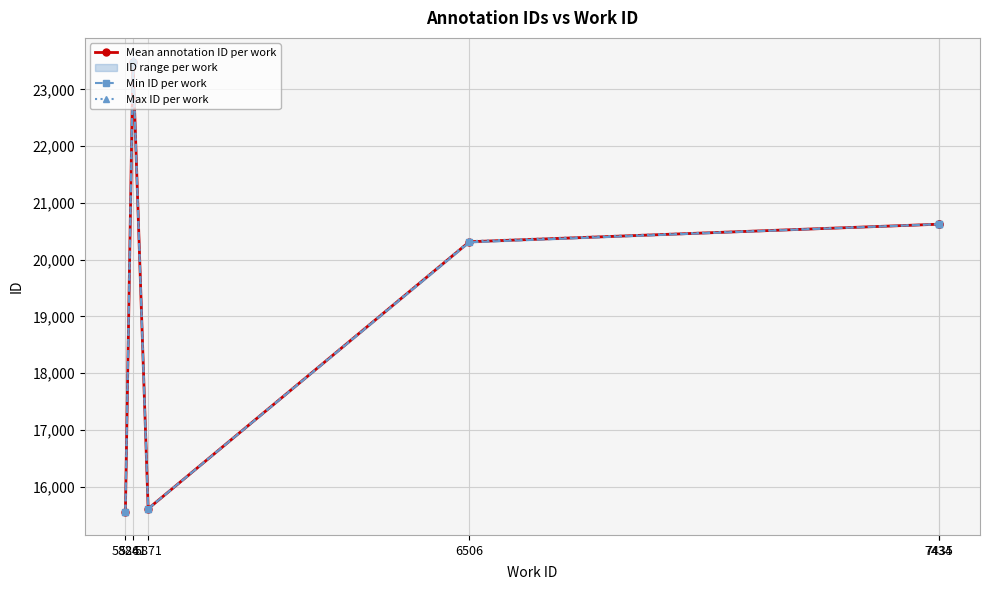

What is the value of the Mean annotation ID per work point at the 3rd from the left?

15611.0